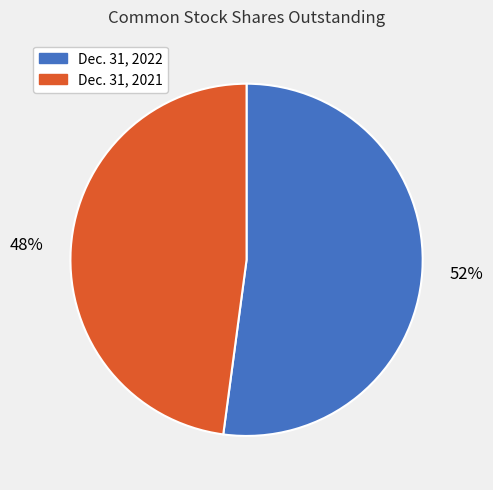

Combined, do Dec. 31, 2021 and Dec. 31, 2022 account for over 50%?

Yes